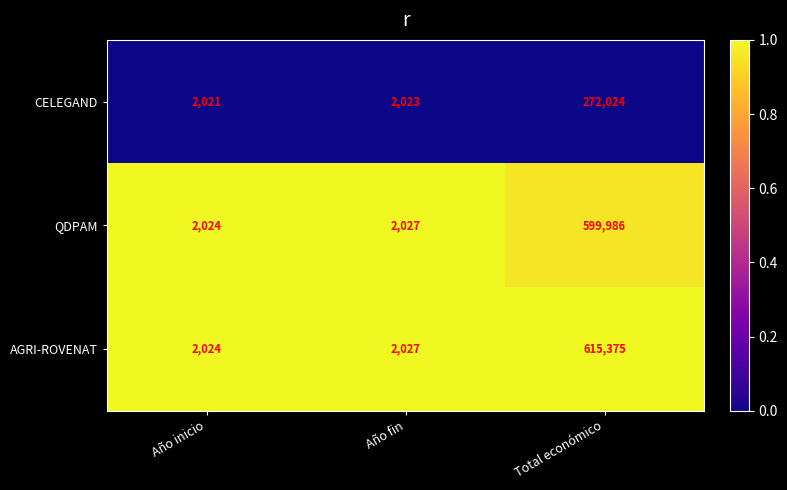

Which label corresponds to the largest value in the chart?

Total económico